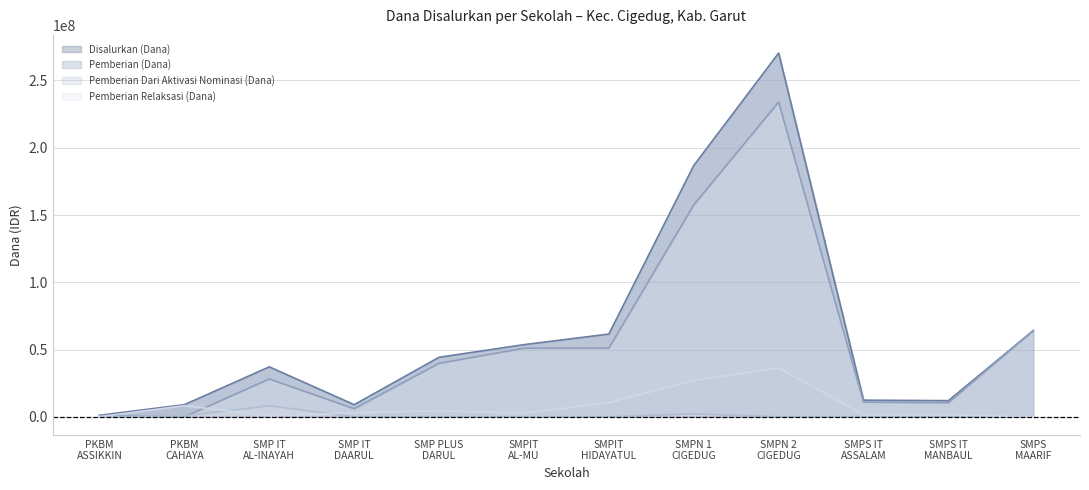

What is the total value across all series at SMP IT AL-INAYAH?

74250000